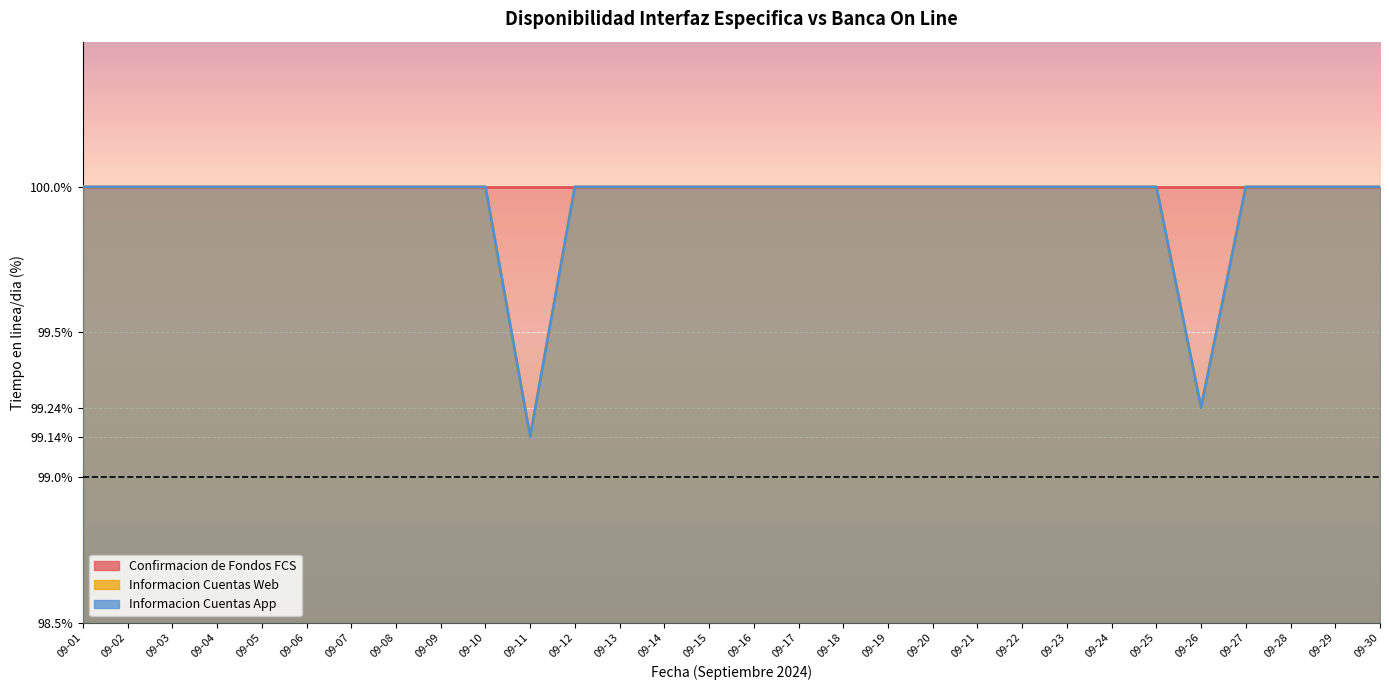

What is the difference between the second highest and minimum values in the Informacion Cuentas App series?

0.9